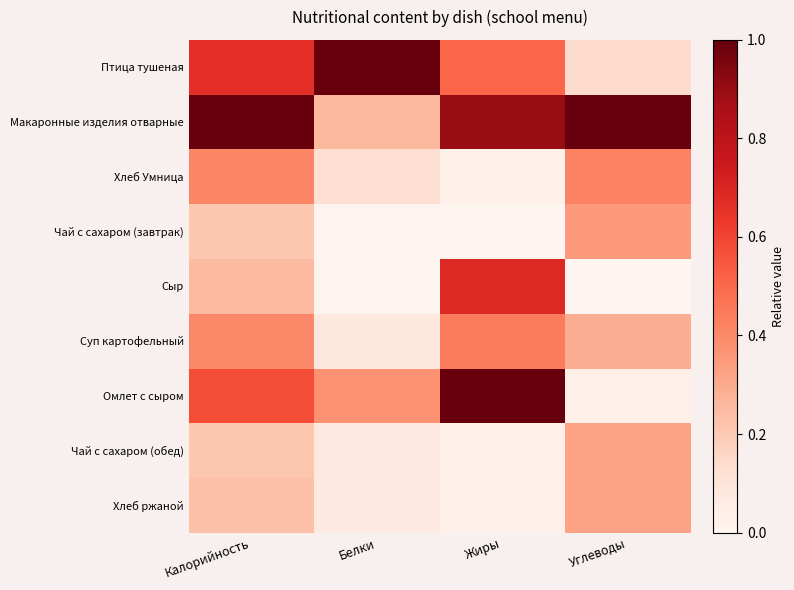

How many series are shown in this chart?

9